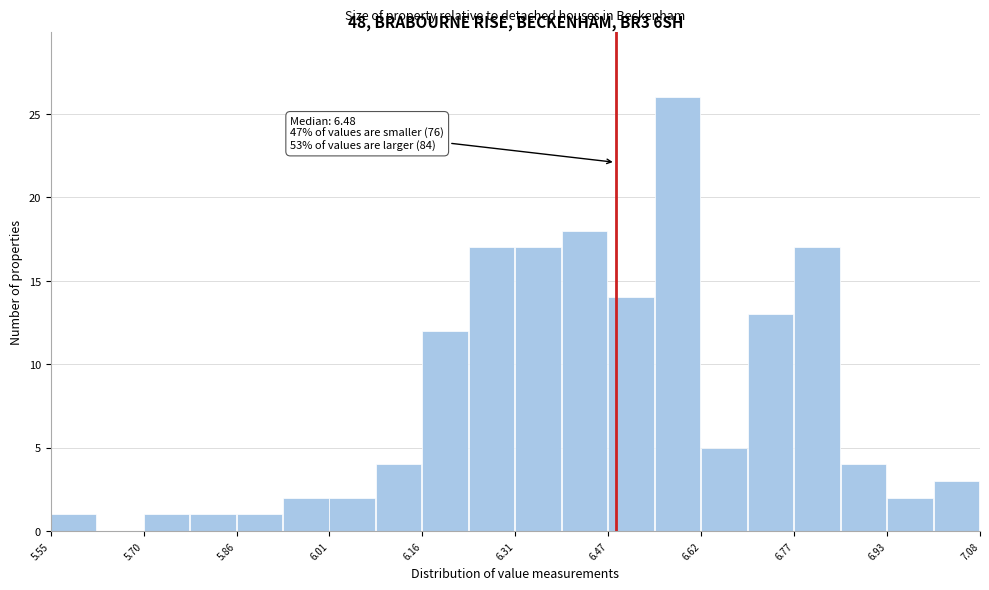

Read against the x-axis, roughly where is the centre of the tallest bar?

6.58